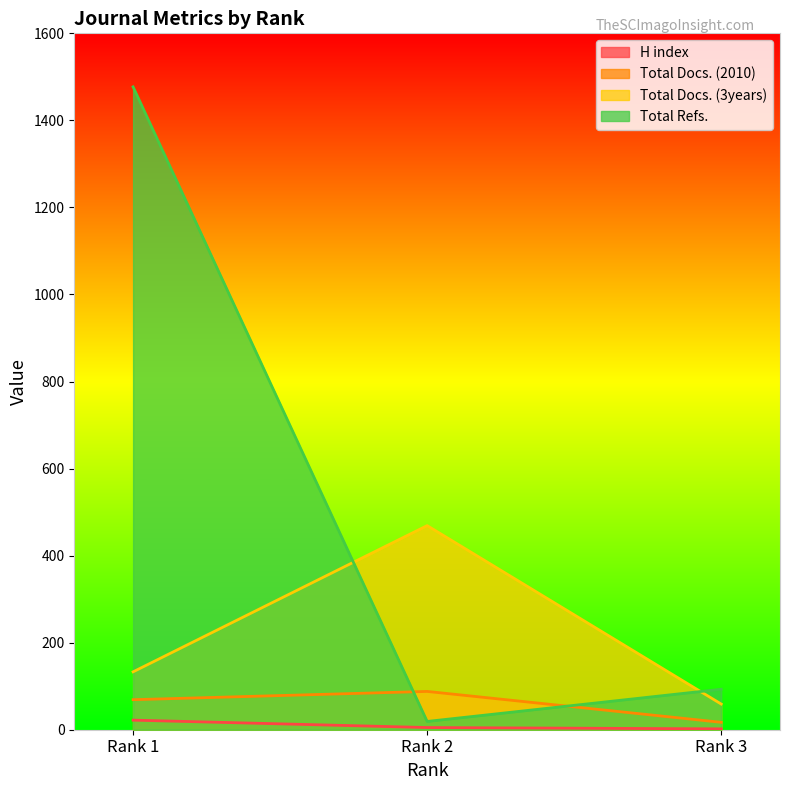

The value of Total Docs. (2010) at Rank 1 is 69. True or false?

True